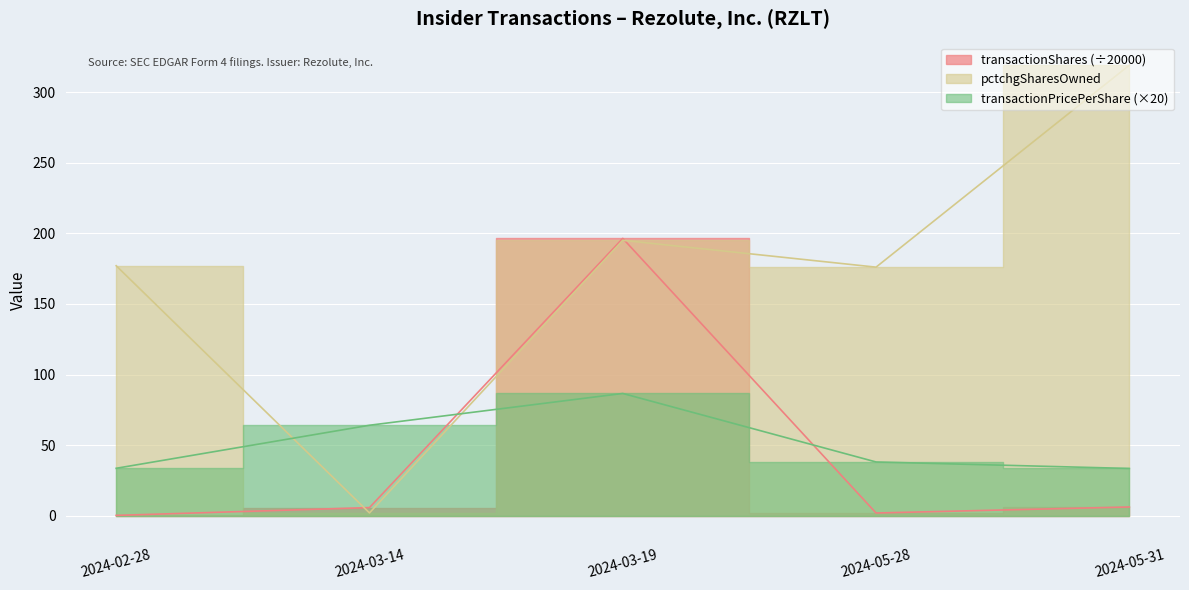

What position from the right is 2024-02-28?

5